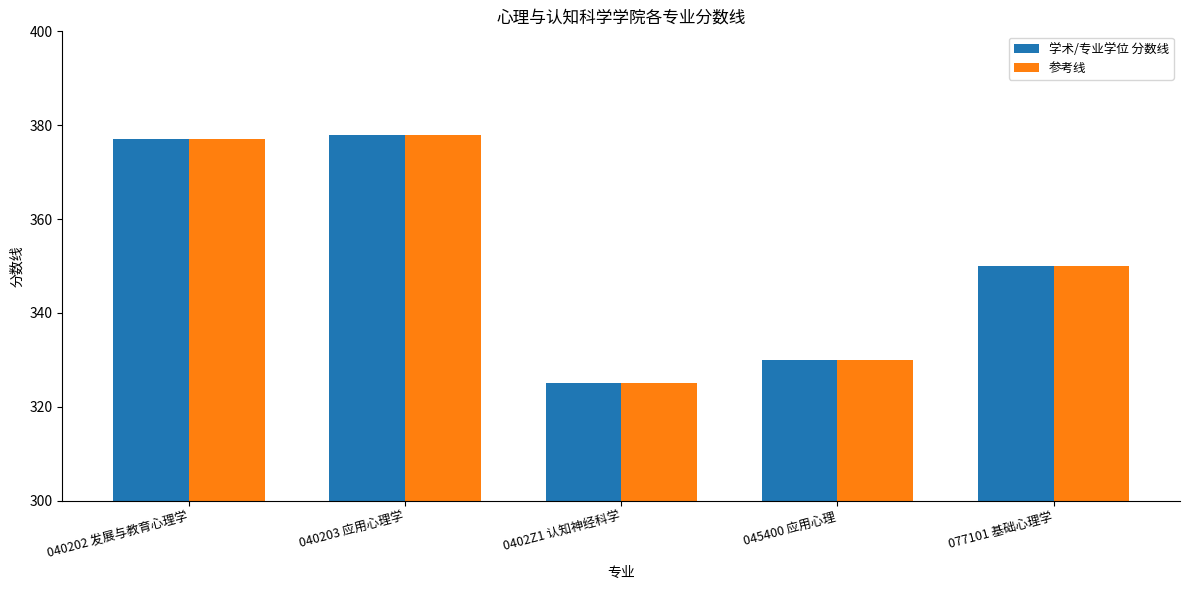

What is the value of the 参考线 bar at the 4th from the left?

330